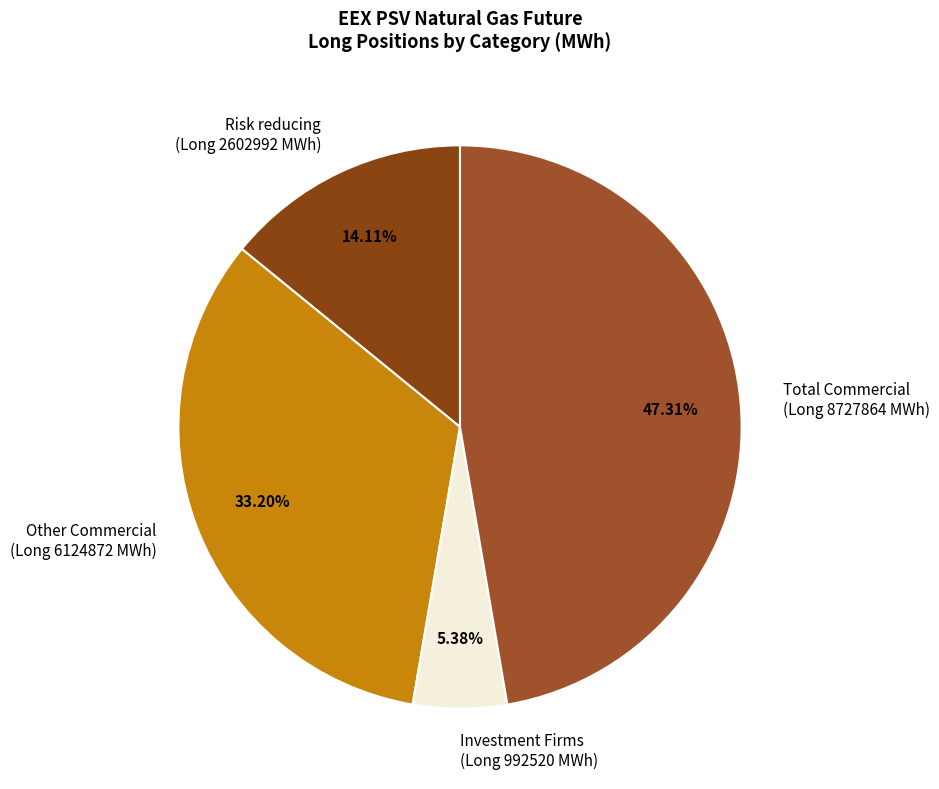

What is the smallest slice in the pie chart?

Investment Firms (Long 992520 MWh)